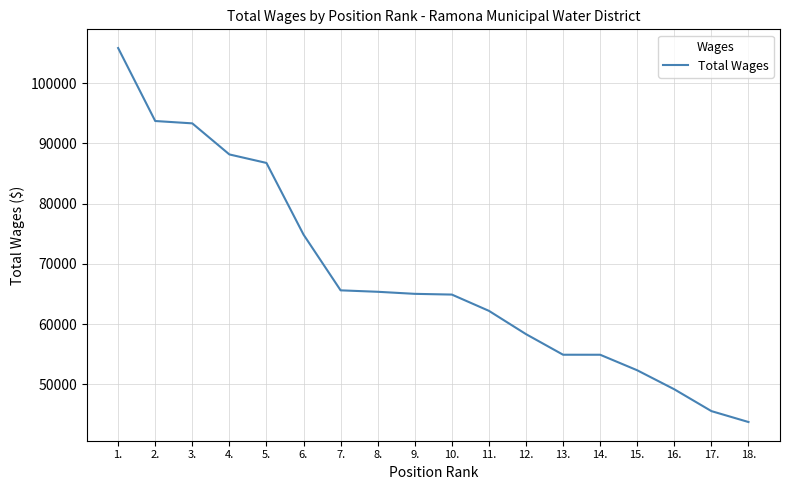

What is the approximate value at 9.?

65019